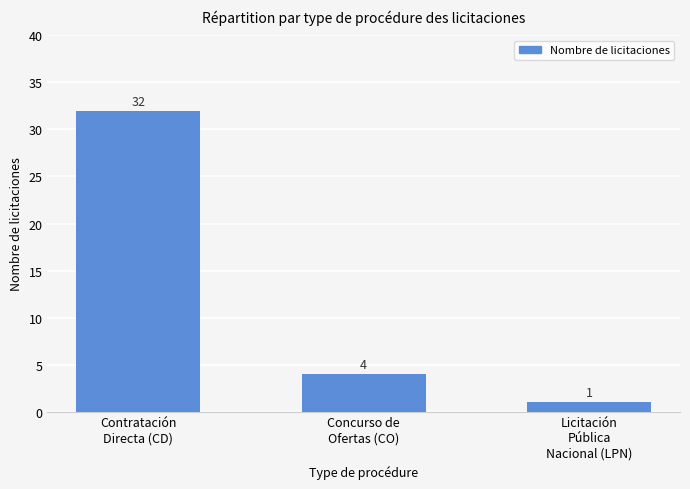

Which label corresponds to the smallest value in the chart?

Licitación
Pública
Nacional (LPN)